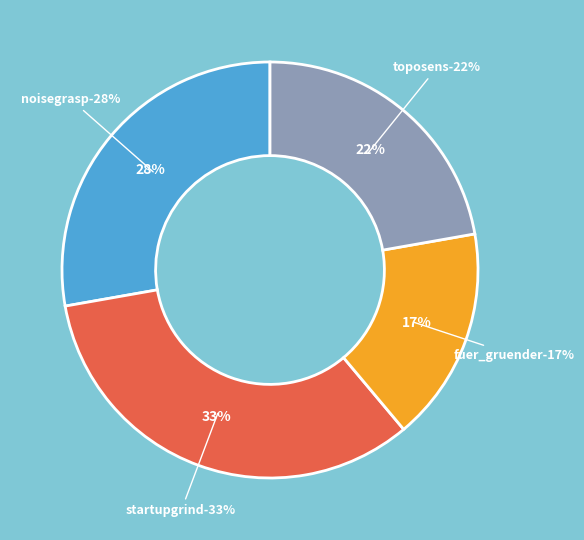

Does fuer_gruender represent more than half of the total?

No